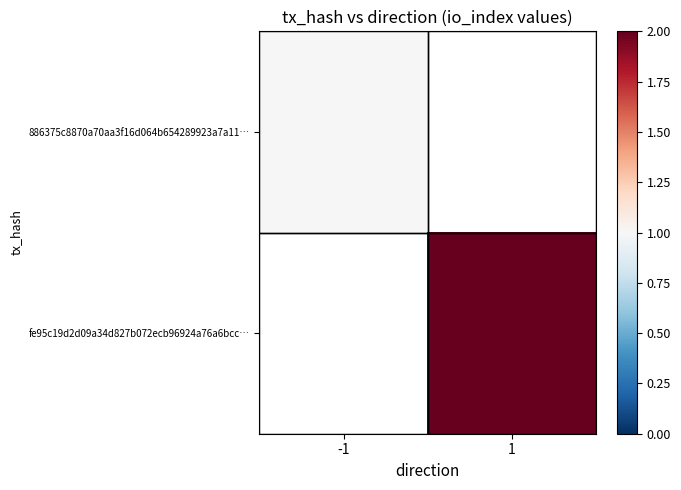

What is the maximum value shown in the chart?

2.0